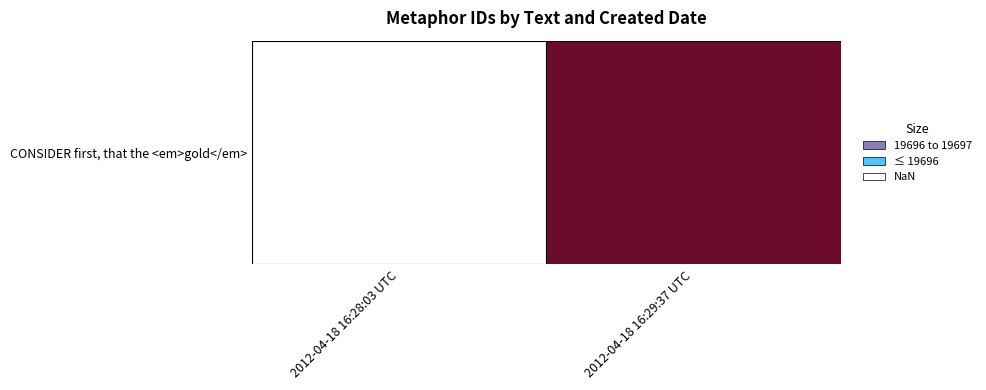

What is the change in value from 2012-04-18 16:28:03 UTC to 2012-04-18 16:29:37 UTC?

+1